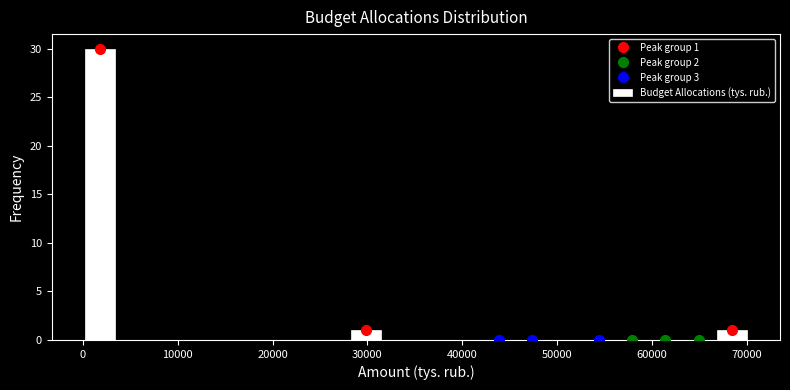

Around what value on the x-axis is the tallest bar? Give the approximate position of its centre, as read against the axis.

2000